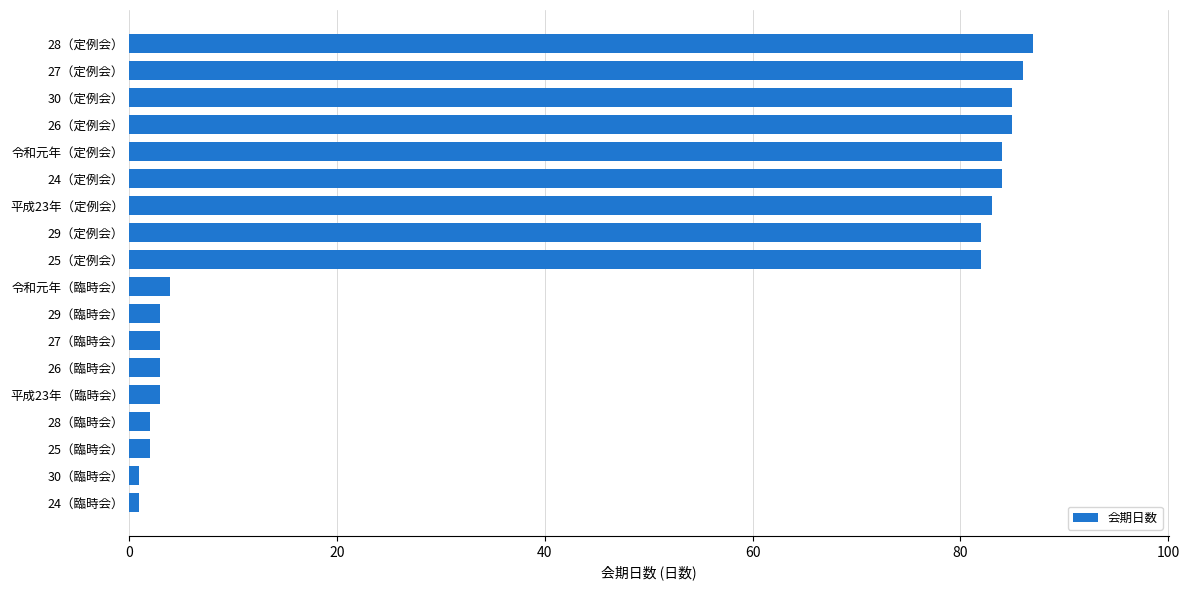

Is it true that the value at 令和元年（定例会） is 84?

True